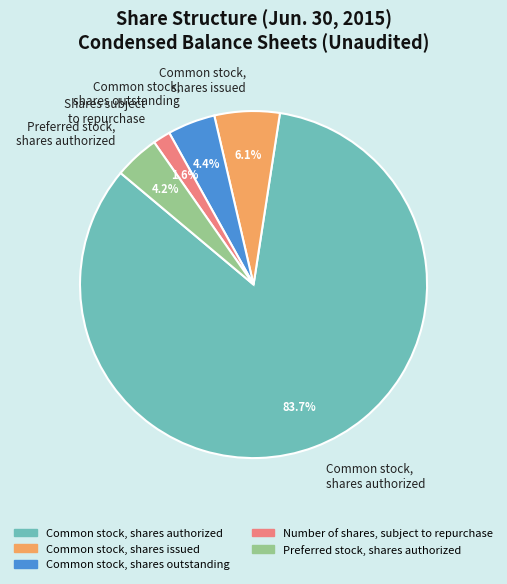

What is the majority slice?

Common stock, shares authorized